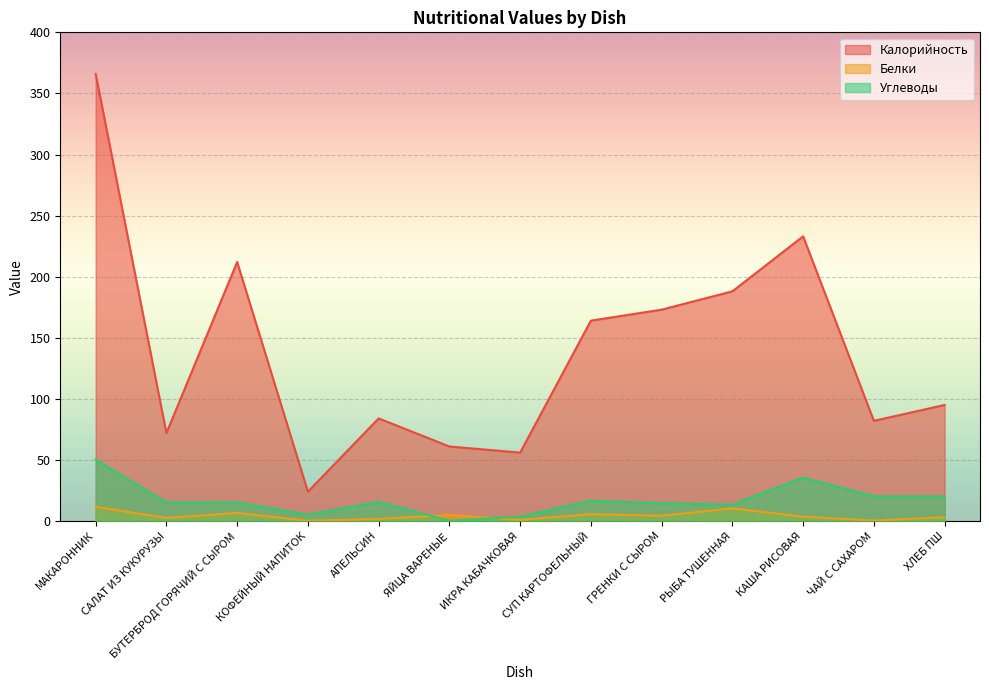

How many interior local peaks does the Белки series have?

4